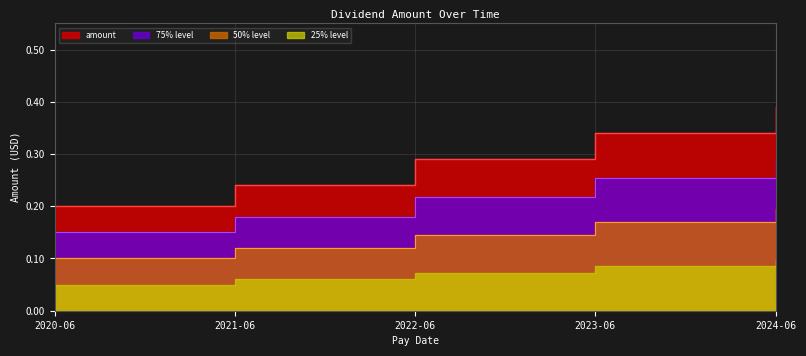

True or false: the data shows 0.2 at 2023-12-08.

False